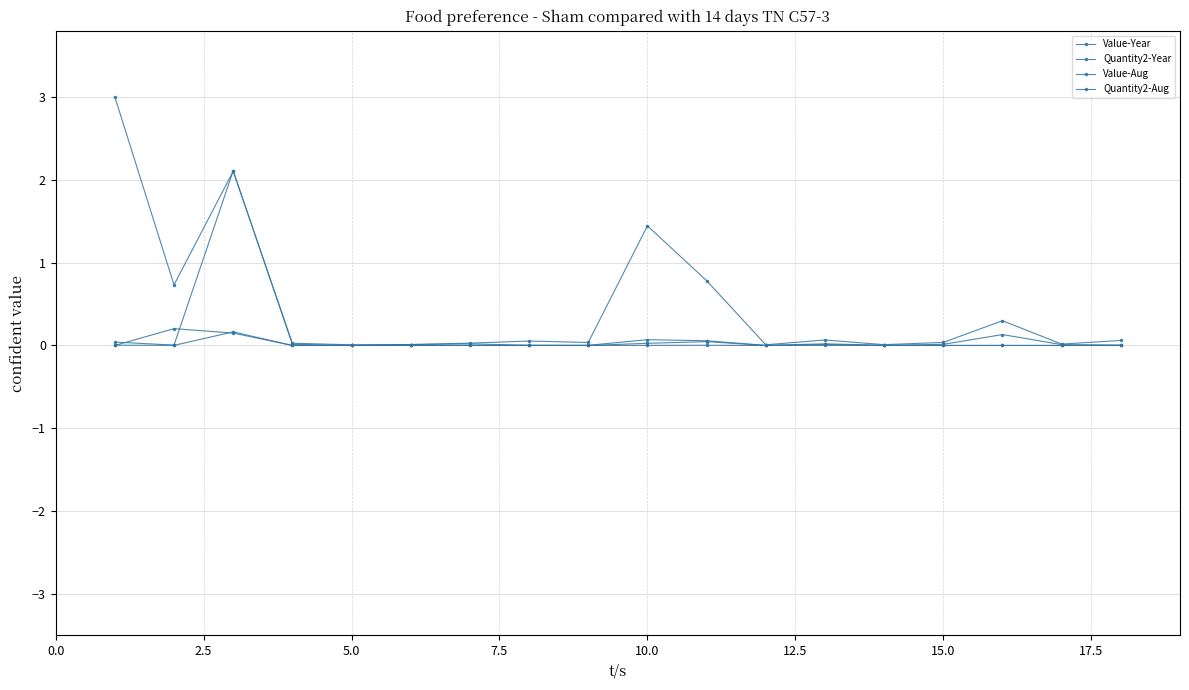

Does the chart have visible grid lines?

Yes